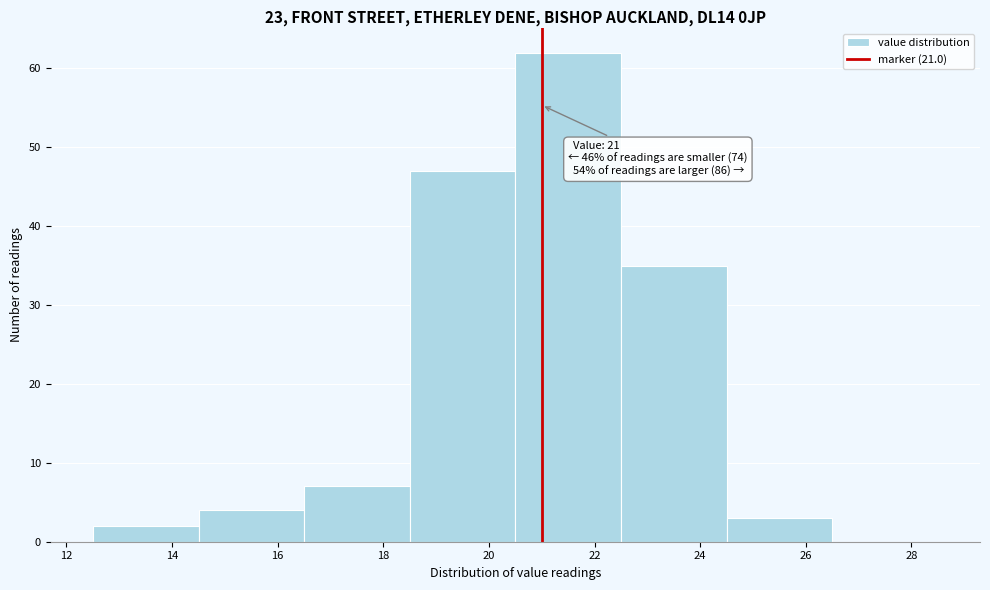

Which range on the x-axis has the tallest bar?

20.5 to 22.5